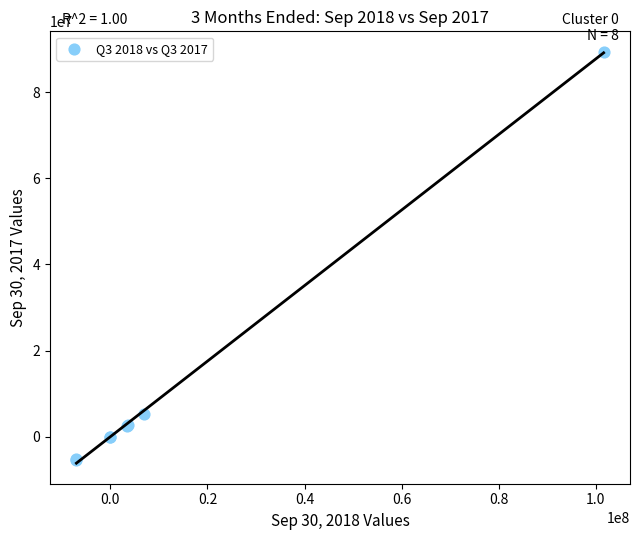

What Y value in the scatter plot is closest to 42012074?

5296918.0